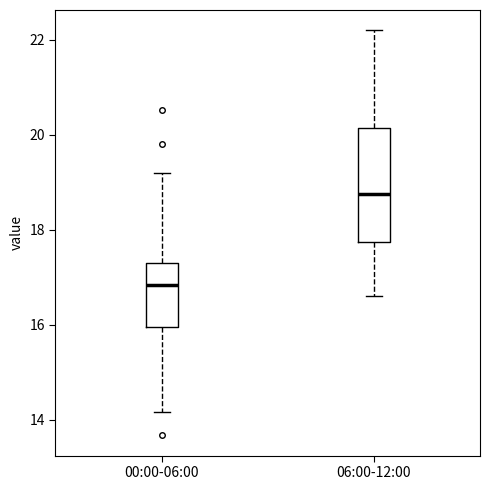

Reading left to right, read every box against the y-axis: the position of its median line, the range the box covers, and the ends of its whiskers. The values are not printed on the chart, so give them approximately, as read against the axis.

00:00-06:00: median 16.8, box 16.0 to 17.4, whiskers 14.2 to 19.2
06:00-12:00: median 18.8, box 17.8 to 20.2, whiskers 16.6 to 22.2